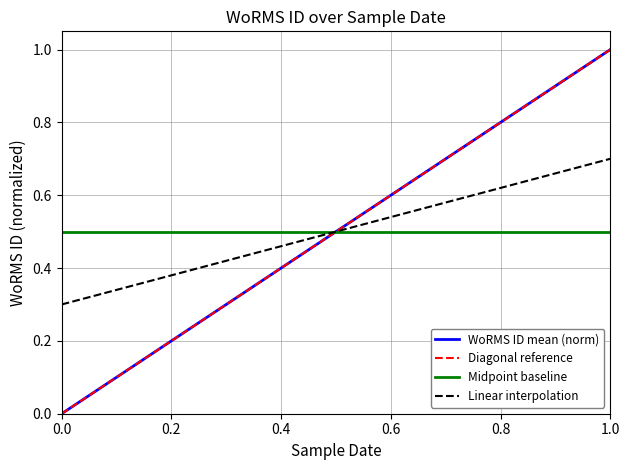

The value of Linear interpolation at 1.0 is 0.5. True or false?

False